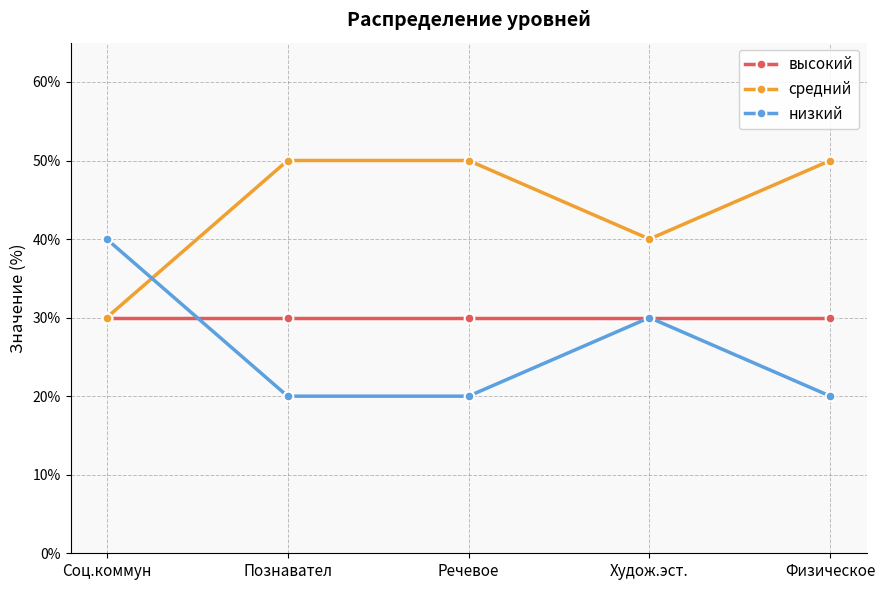

Rank the series by their average value, from lowest to highest.

низкий, высокий, средний